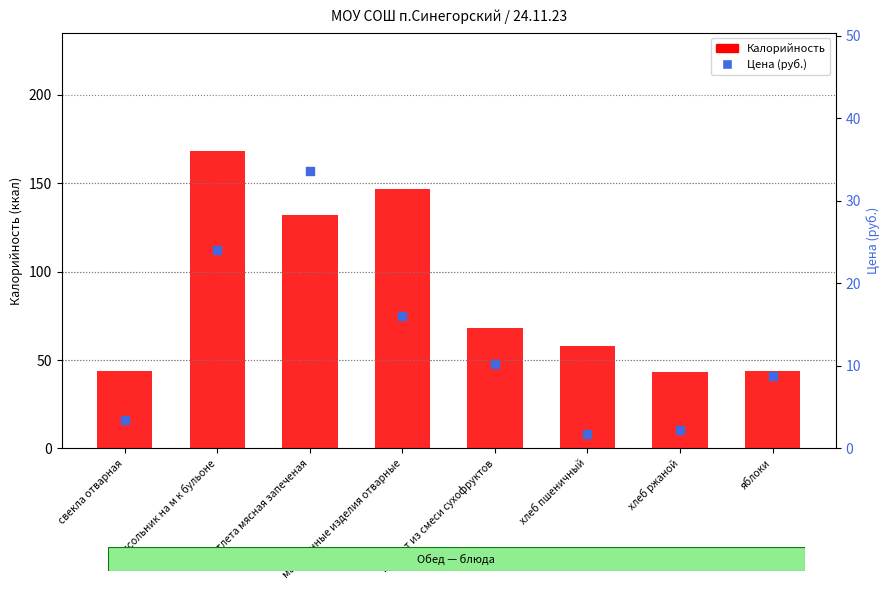

Which series has the largest total across all categories?

Калорийность